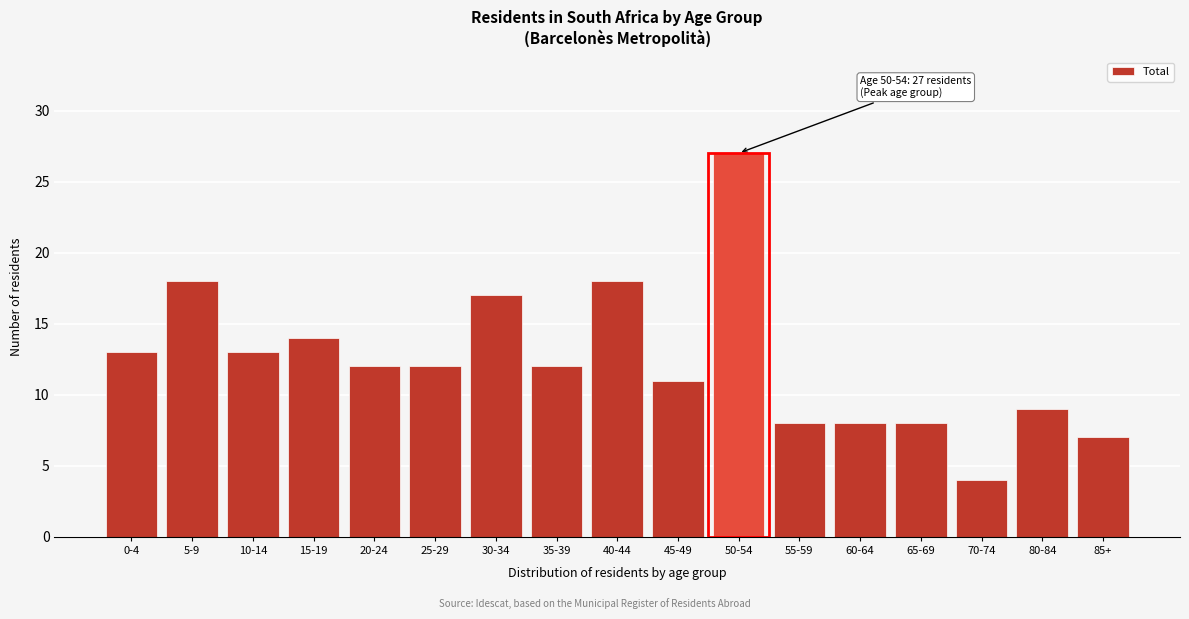

Reading left to right, transcribe all the data shown in this chart.

0-4=13	5-9=18	10-14=13	15-19=14	20-24=12	25-29=12	30-34=17	35-39=12	40-44=18	45-49=11	50-54=27	55-59=8	60-64=8	65-69=8	70-74=4	80-84=9	85+=7